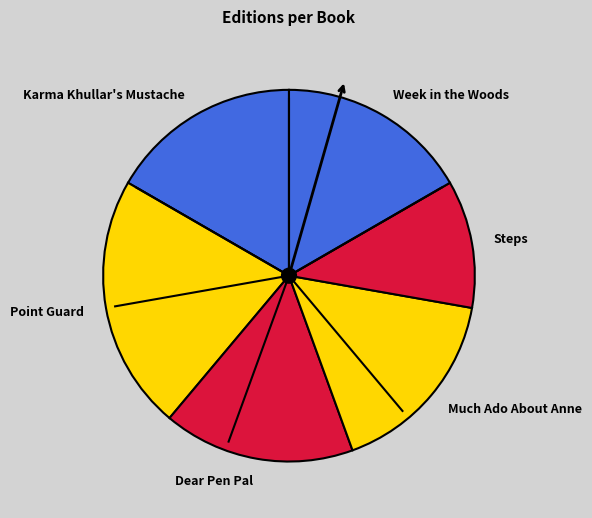

What is the ratio of the value at Week in the Woods to the value at Dear Pen Pal?

1.0